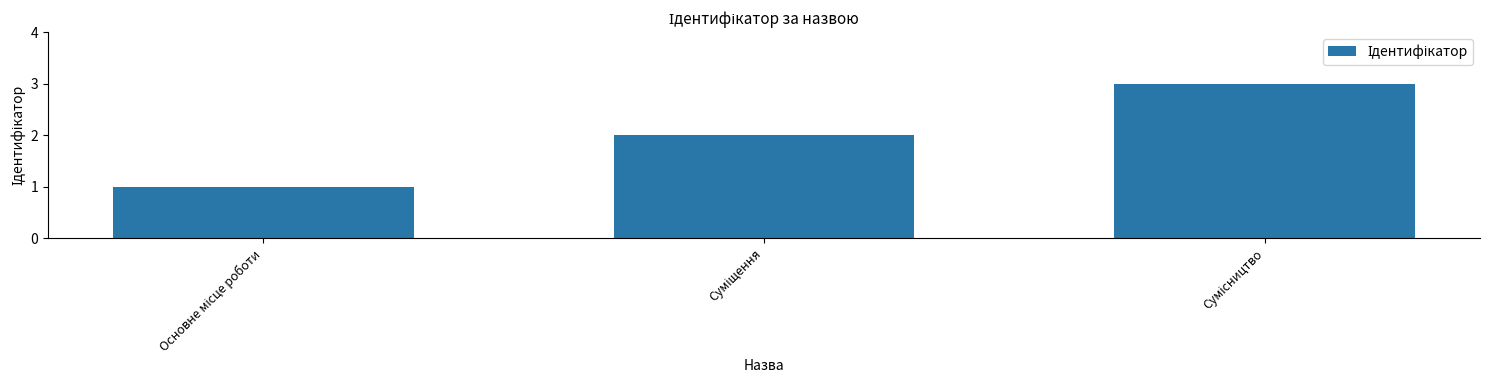

What is the sum of all values?

6